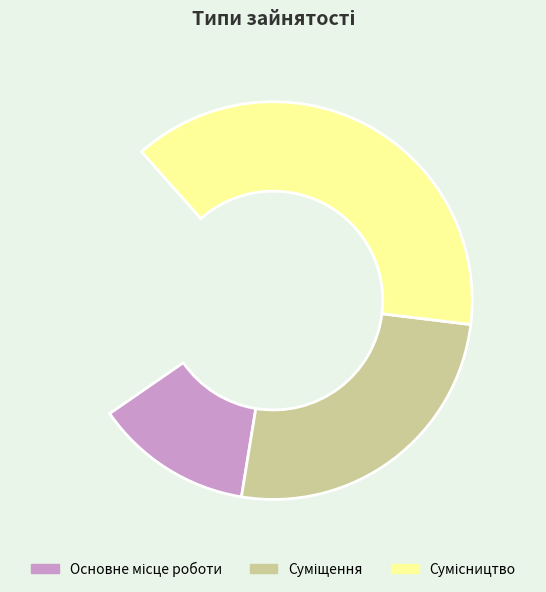

Does any single category account for the majority?

No